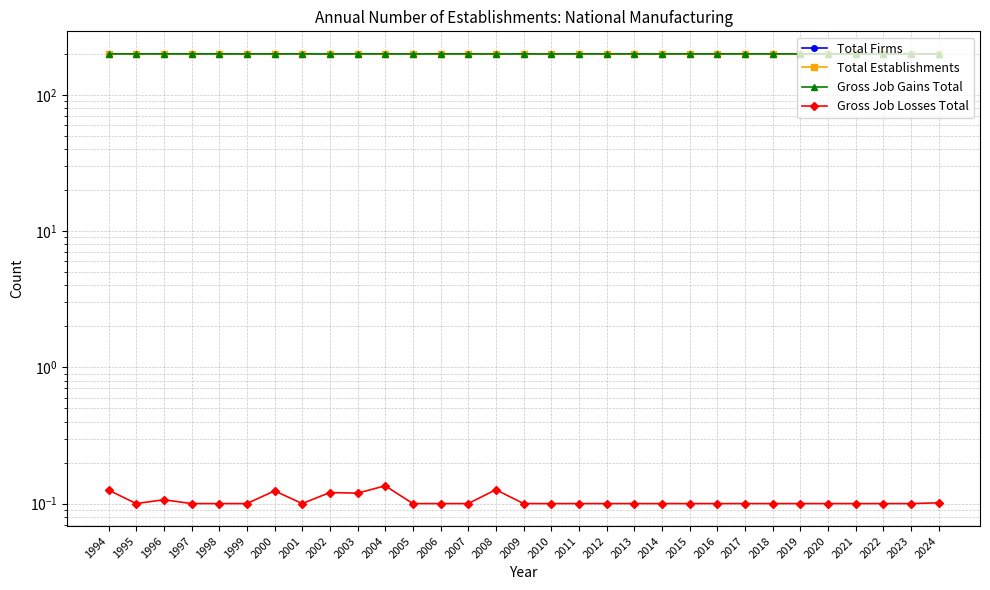

Reading left to right, extract all data points from this chart.

Total Firms: 1994=200.1	1995=200.1	1996=200.1	1997=200.1	1998=199.9	1999=200.0	2000=200.0	2001=199.9	2002=199.9	2003=199.9	2004=200.1	2005=200.0	2006=199.9	2007=200.0	2008=200.1	2009=199.9	2010=200.0	2011=199.9	2012=200.1	2013=200.0	2014=199.9	2015=200.0	2016=199.9	2017=200.1	2018=200.0	2019=200.1	2020=199.9	2021=200.1	2022=200.1	2023=200.0	2024=200.0
Total Establishments: 1994=200.0	1995=199.9	1996=200.0	1997=200.0	1998=200.0	1999=200.0	2000=200.0	2001=200.1	2002=200.0	2003=200.0	2004=200.0	2005=200.0	2006=200.0	2007=199.9	2008=199.9	2009=200.0	2010=199.9	2011=200.0	2012=199.9	2013=200.0	2014=199.9	2015=199.9	2016=200.1	2017=199.9	2018=199.9	2019=199.9	2020=200.0	2021=199.9	2022=200.1	2023=199.9	2024=200.0
Gross Job Gains Total: 1994=200.1	1995=200.0	1996=200.1	1997=200.1	1998=200.0	1999=200.1	2000=200.0	2001=200.0	2002=199.9	2003=200.1	2004=200.0	2005=199.9	2006=200.1	2007=200.0	2008=199.9	2009=200.0	2010=199.9	2011=200.1	2012=199.9	2013=200.0	2014=199.9	2015=200.1	2016=200.0	2017=200.1	2018=200.0	2019=200.0	2020=200.0	2021=200.0	2022=200.0	2023=200.0	2024=200.0
Gross Job Losses Total: 1994=0.1	1995=0.1	1996=0.1	1997=0.1	1998=0.1	1999=0.1	2000=0.1	2001=0.1	2002=0.1	2003=0.1	2004=0.1	2005=0.1	2006=0.1	2007=0.1	2008=0.1	2009=0.1	2010=0.1	2011=0.1	2012=0.1	2013=0.1	2014=0.1	2015=0.1	2016=0.1	2017=0.1	2018=0.1	2019=0.1	2020=0.1	2021=0.1	2022=0.1	2023=0.1	2024=0.1